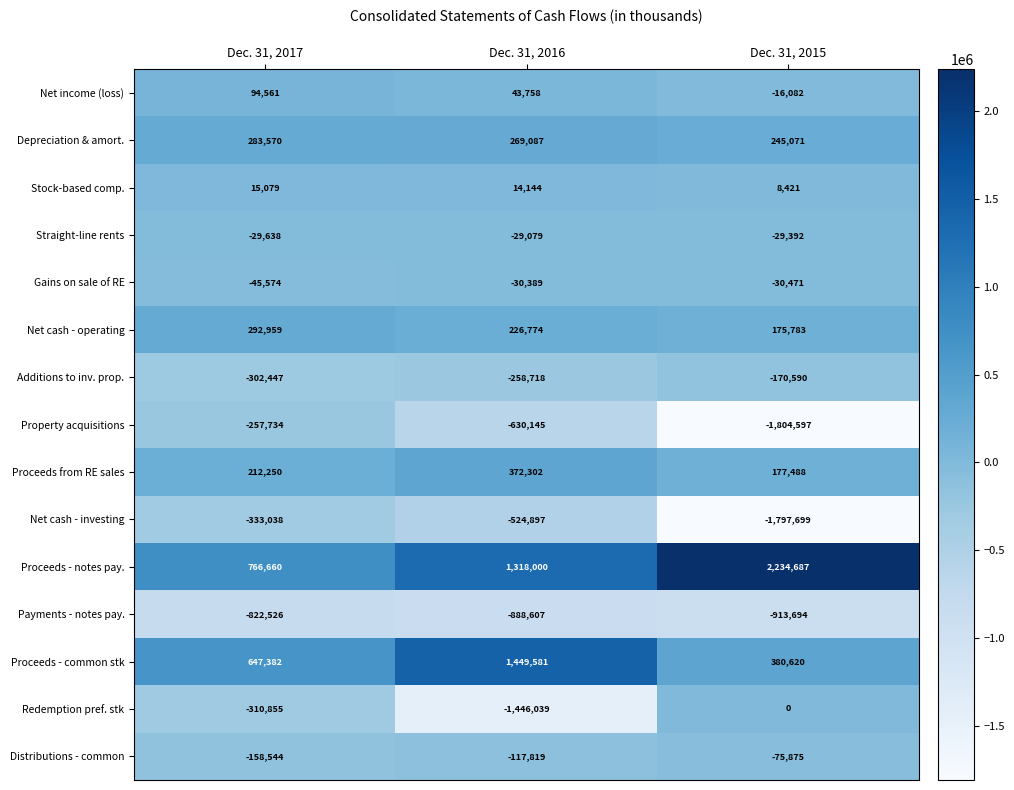

Which series has the largest range (max minus min)?

Property acquisitions